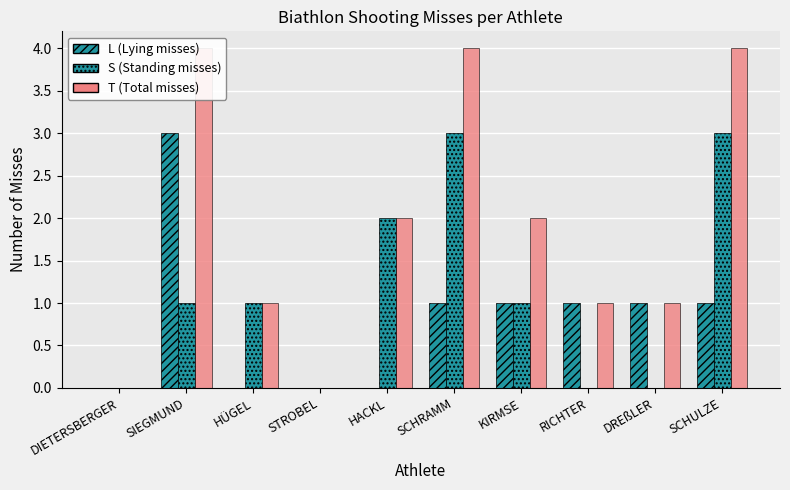

How many data points in T (Total misses) are less than 2?

5